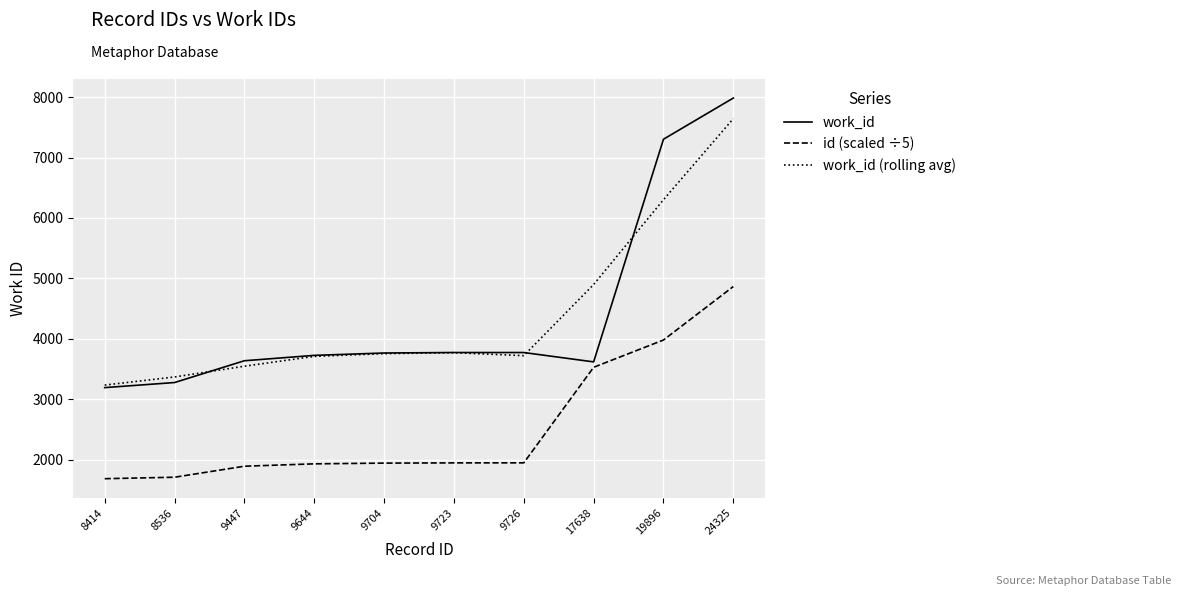

True or false: work_id has a value of 10714.5 at 24325.

False